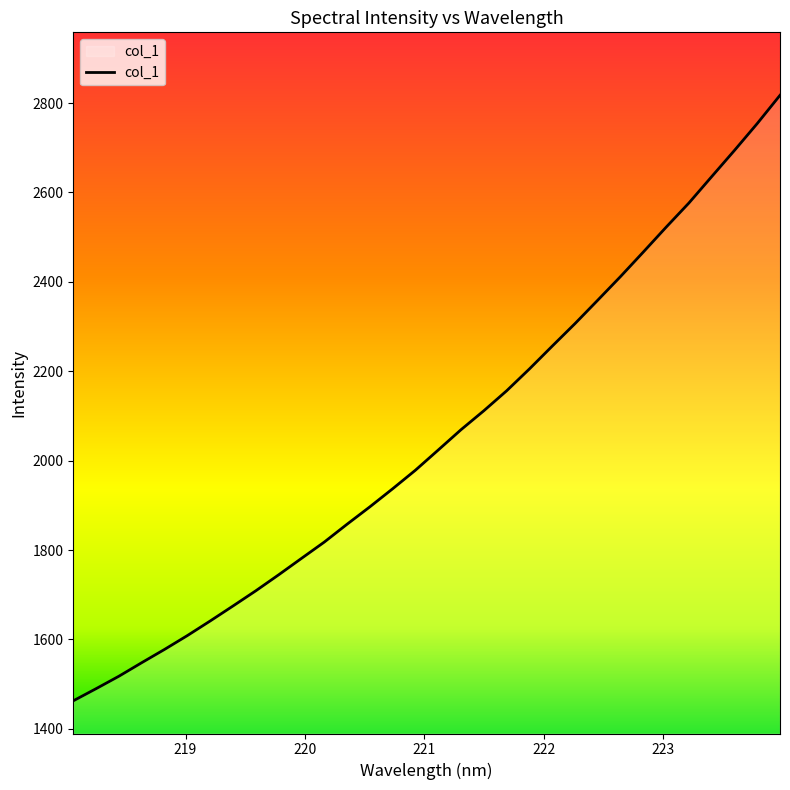

What is the maximum value shown in the chart?

2817.4